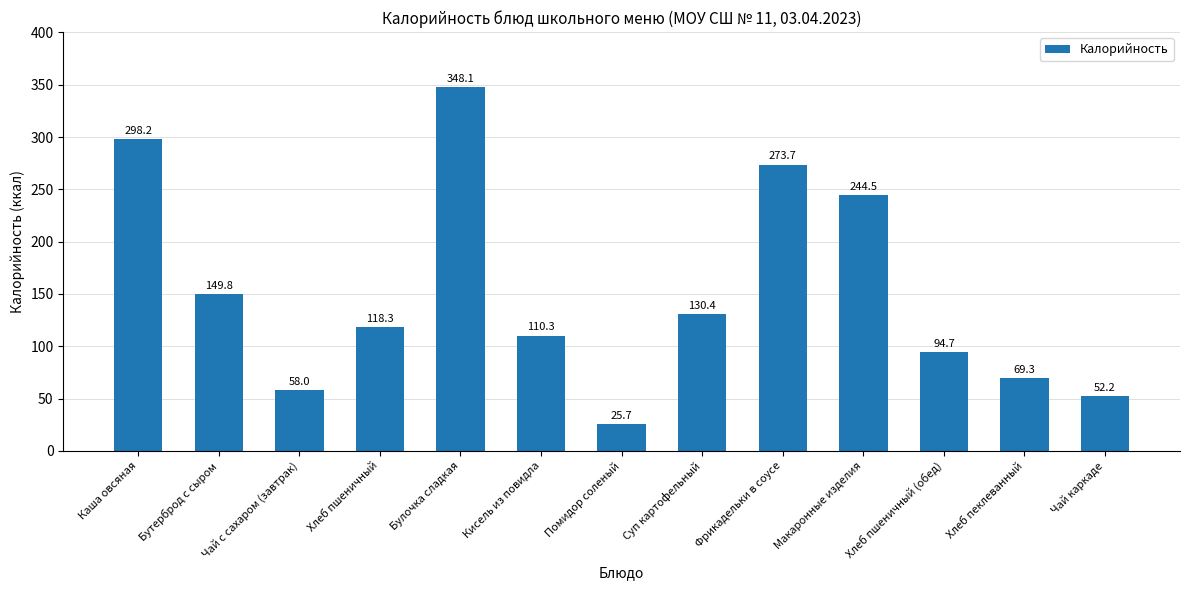

Which label corresponds to the smallest value in the chart?

Помидор соленый